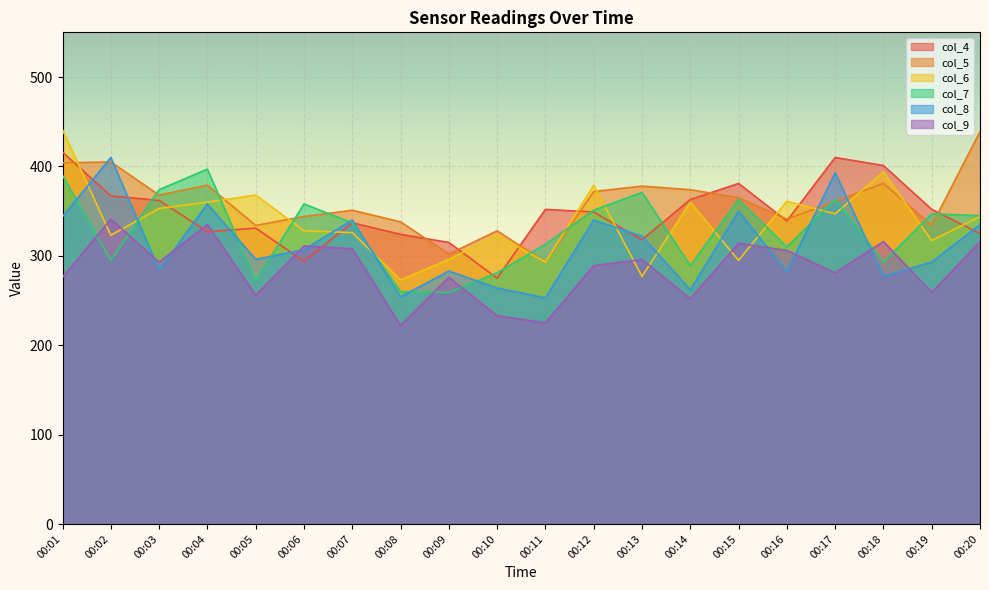

Read the col_6 value at 00:06, to the nearest 10.

330